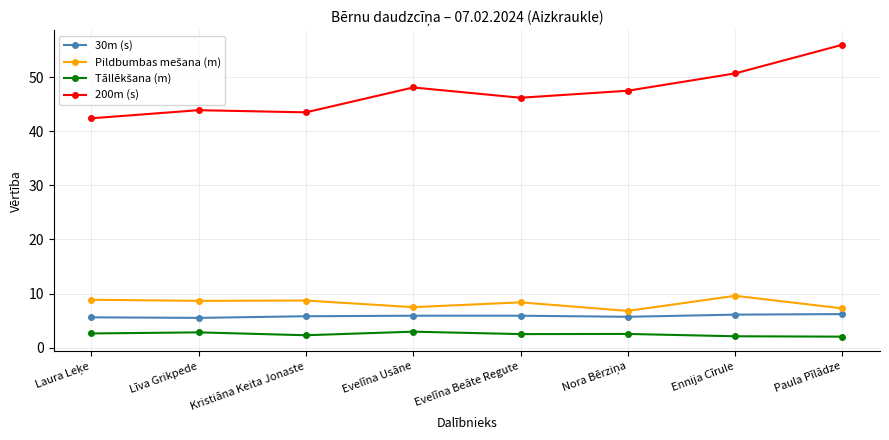

What is the spread (max minus min) of values at Līva Grikpede?

41.1